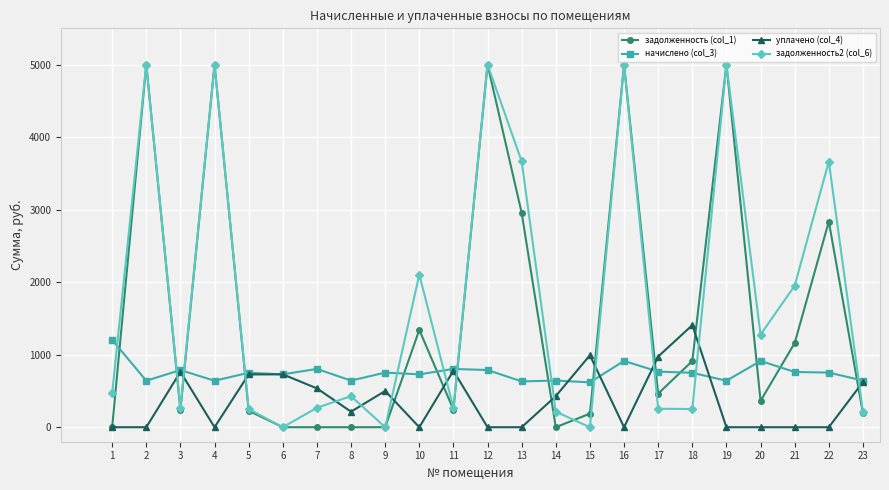

Where is the first local maximum for уплачено (col_4)?

3